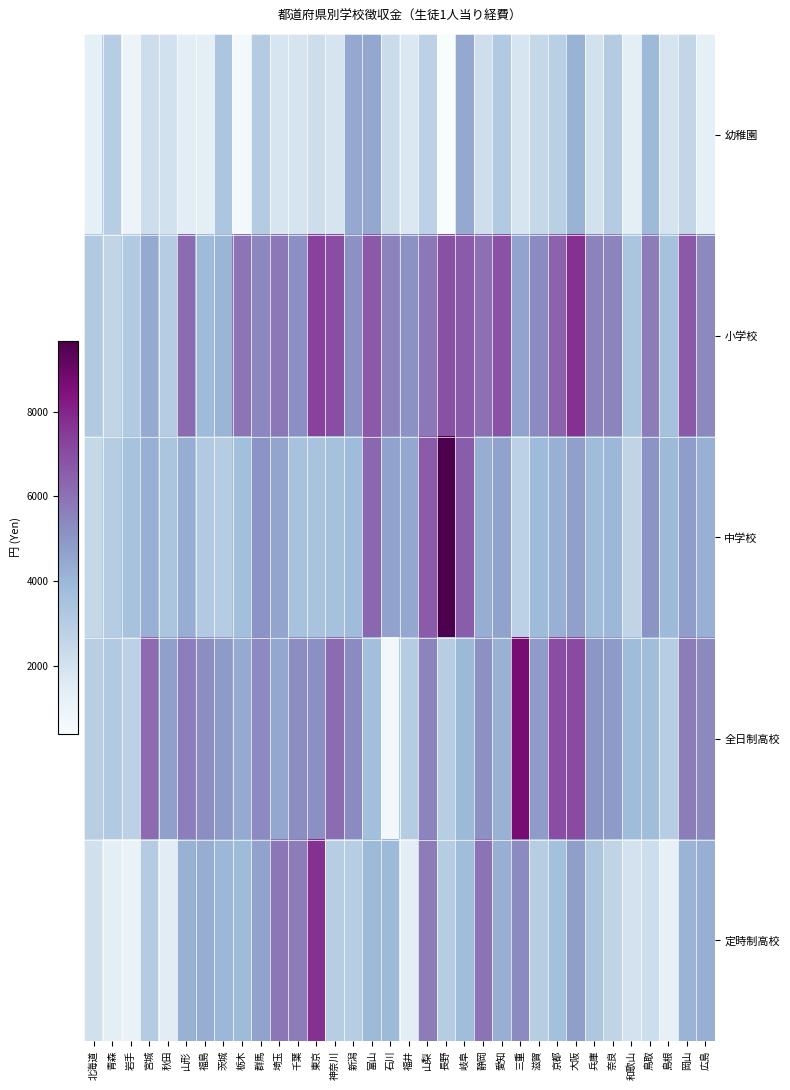

How many data points does each series have?

34